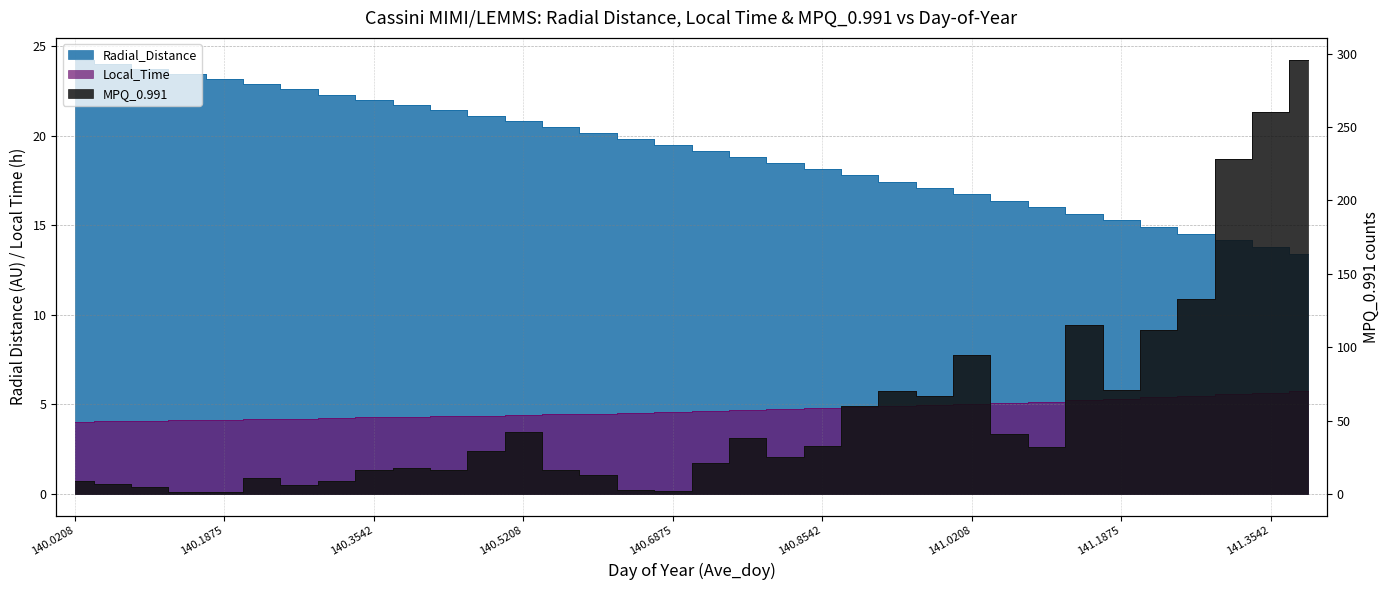

True or false: MPQ_0.991 has a value of 17.7 at 140.6042.

False